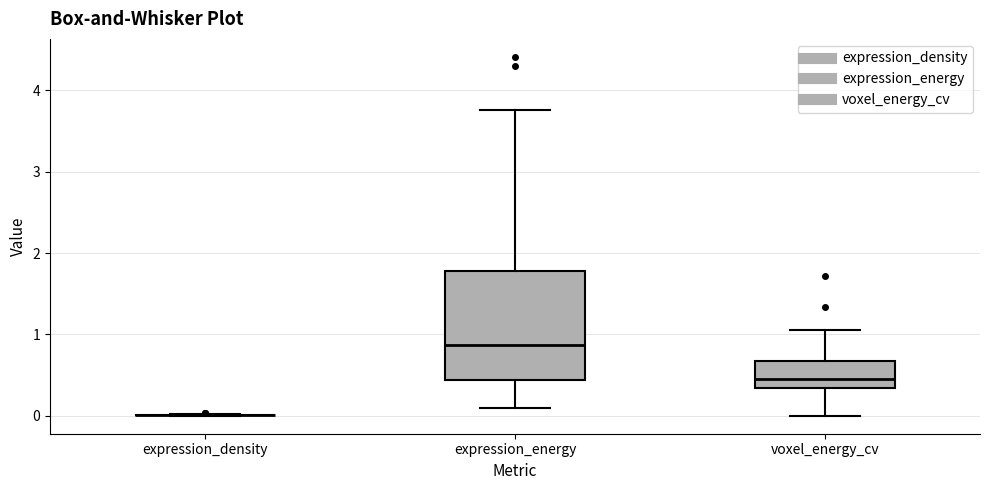

Comparing the boxes themselves (not the whiskers), which one is the tallest?

expression_energy